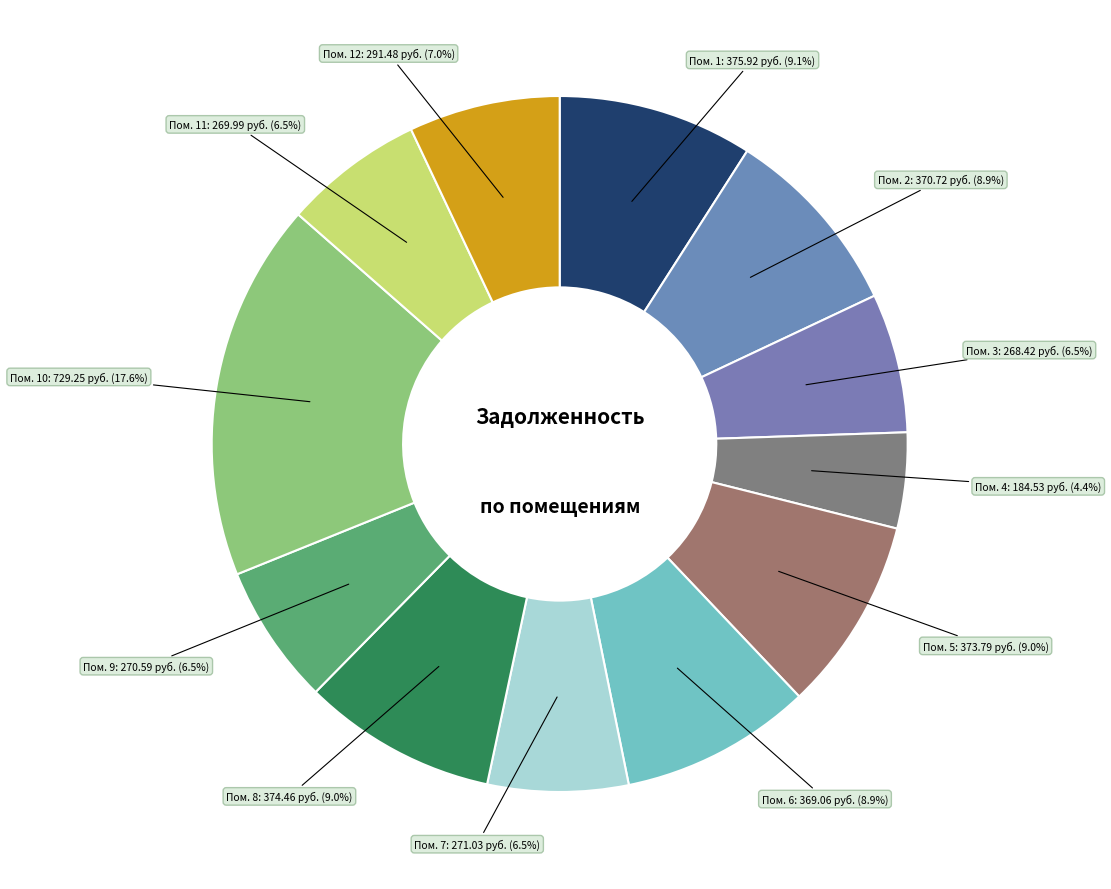

How many slices are in this pie chart?

12